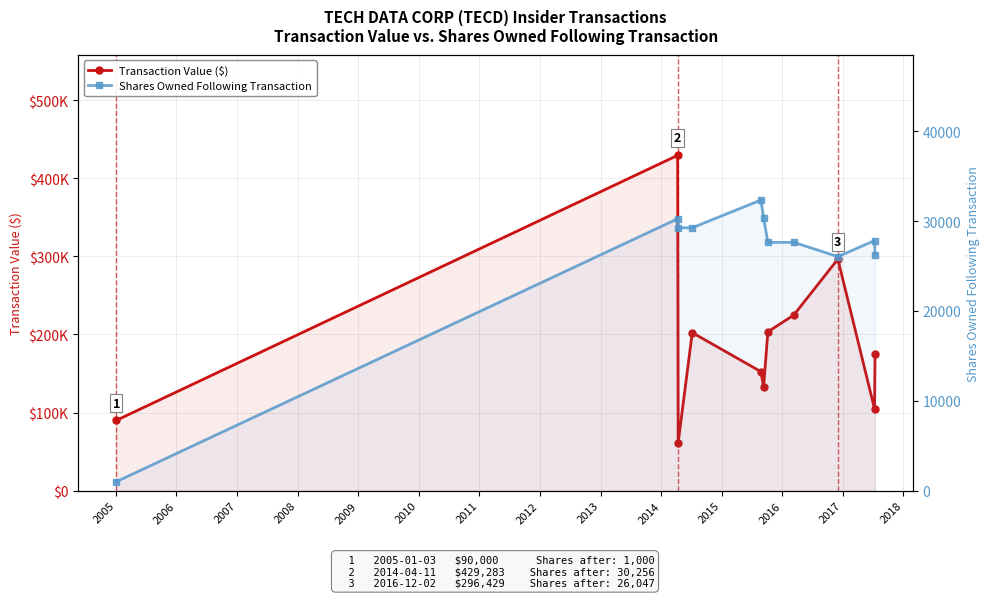

Rank the series by their average value, from highest to lowest.

Transaction Value ($), Shares Owned Following Transaction